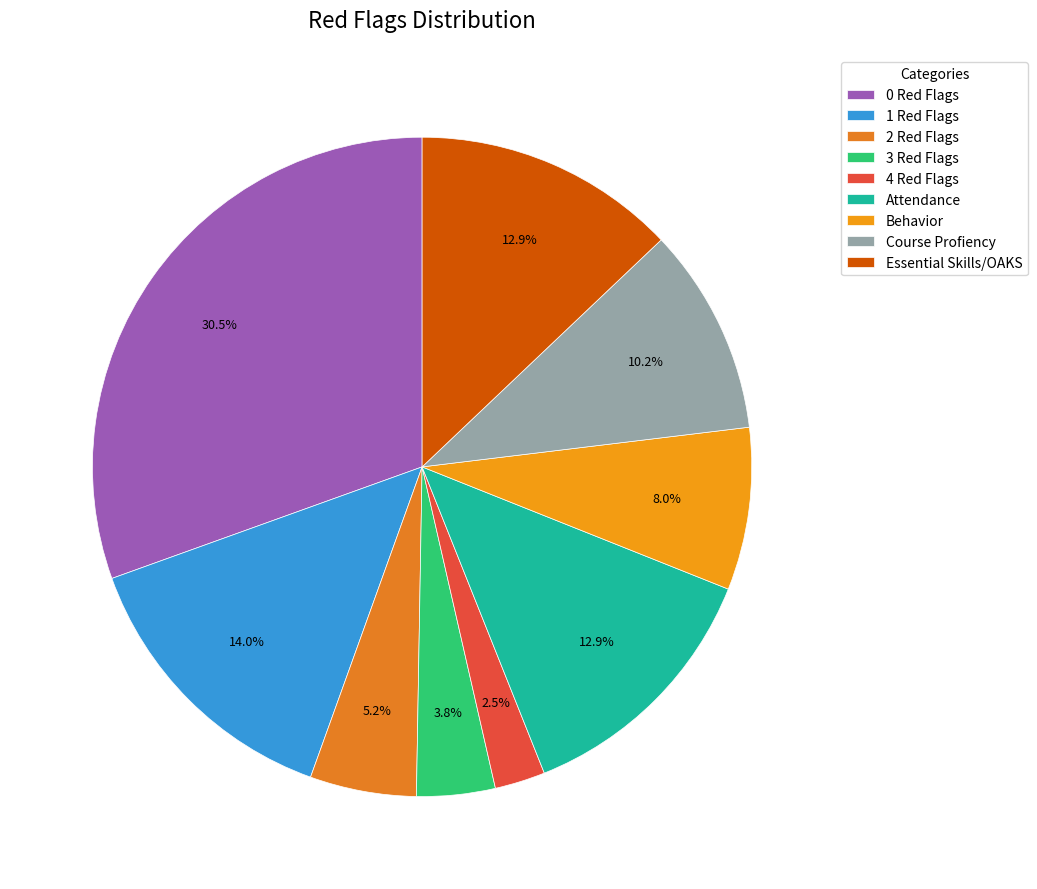

Rank the categories by value from highest to lowest.

0 Red Flags, 1 Red Flags, Attendance, Essential Skills/OAKS, Course Profiency, Behavior, 2 Red Flags, 3 Red Flags, 4 Red Flags